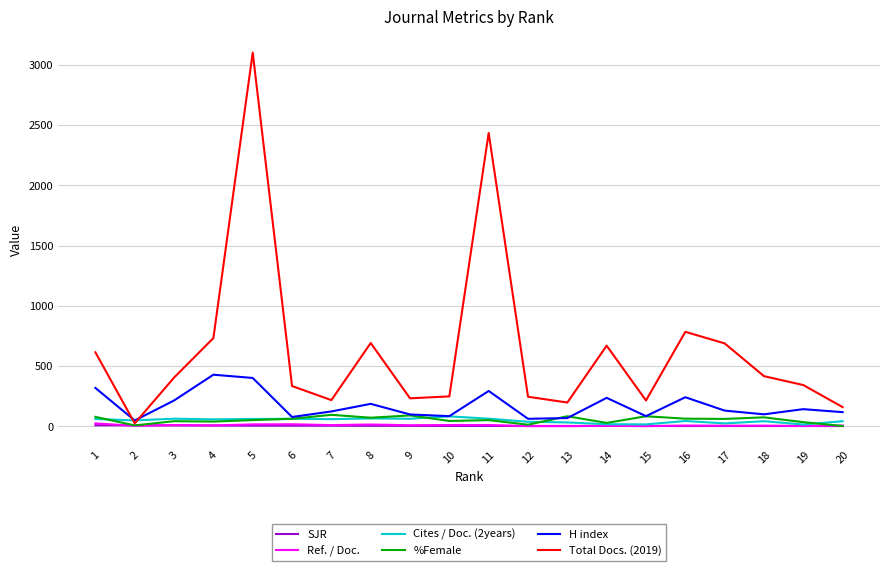

What is the sum of all Ref. / Doc. values?

181.6